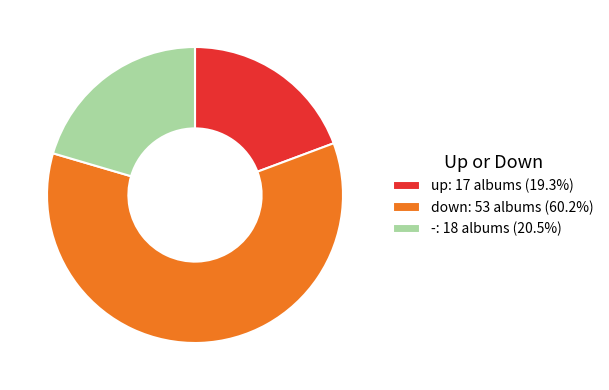

Does -: 18 albums (20.5%) account for over 50% of the chart?

No